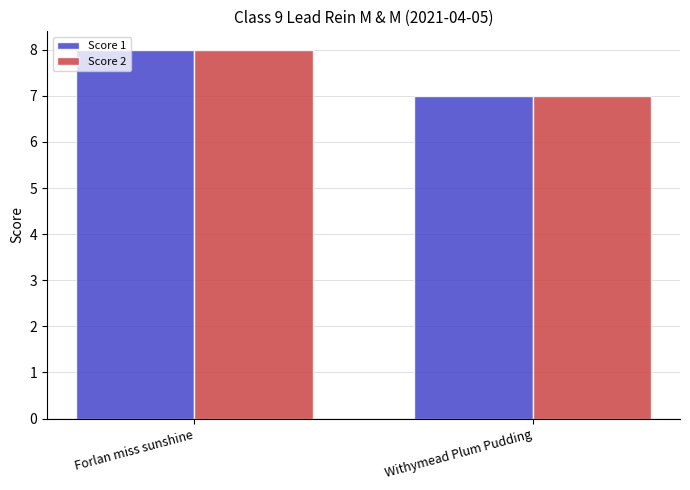

Does the chart contain any negative values?

No